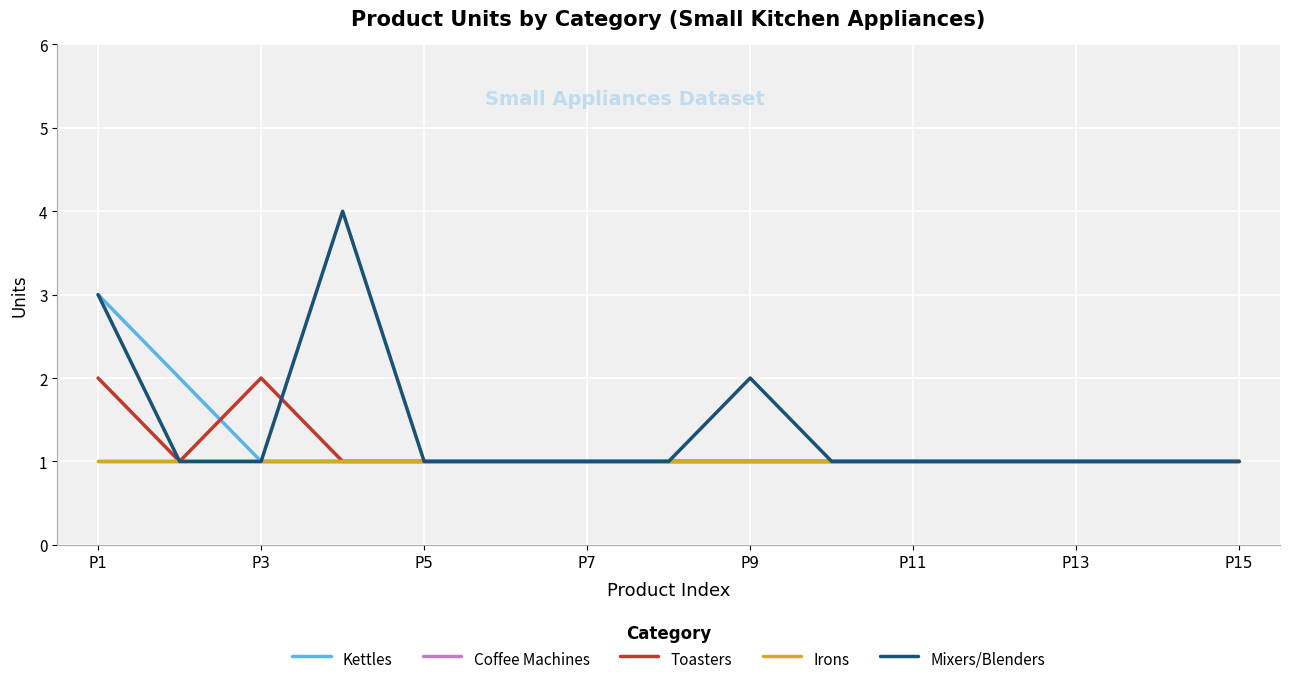

Does the chart display data point markers on the line(s)?

No